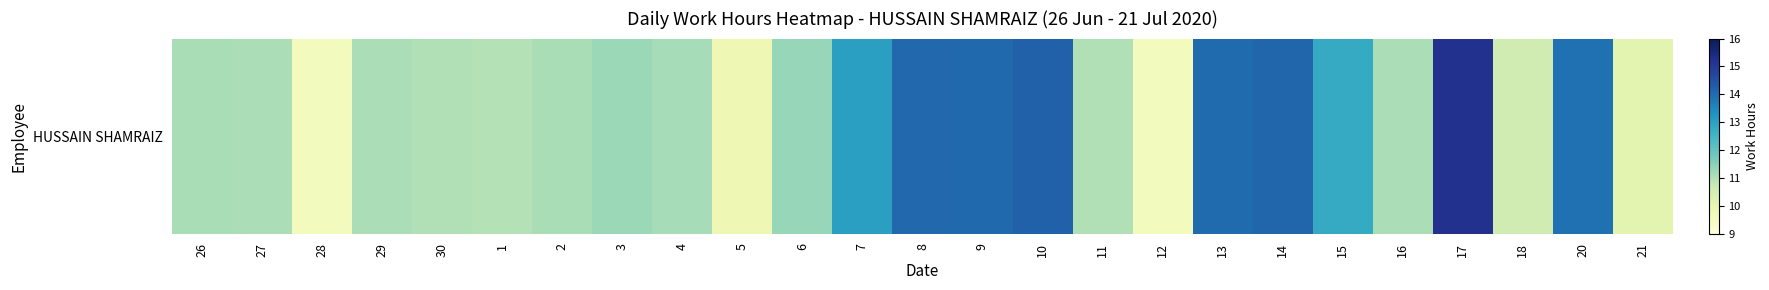

What is the sum of all values?

297.3